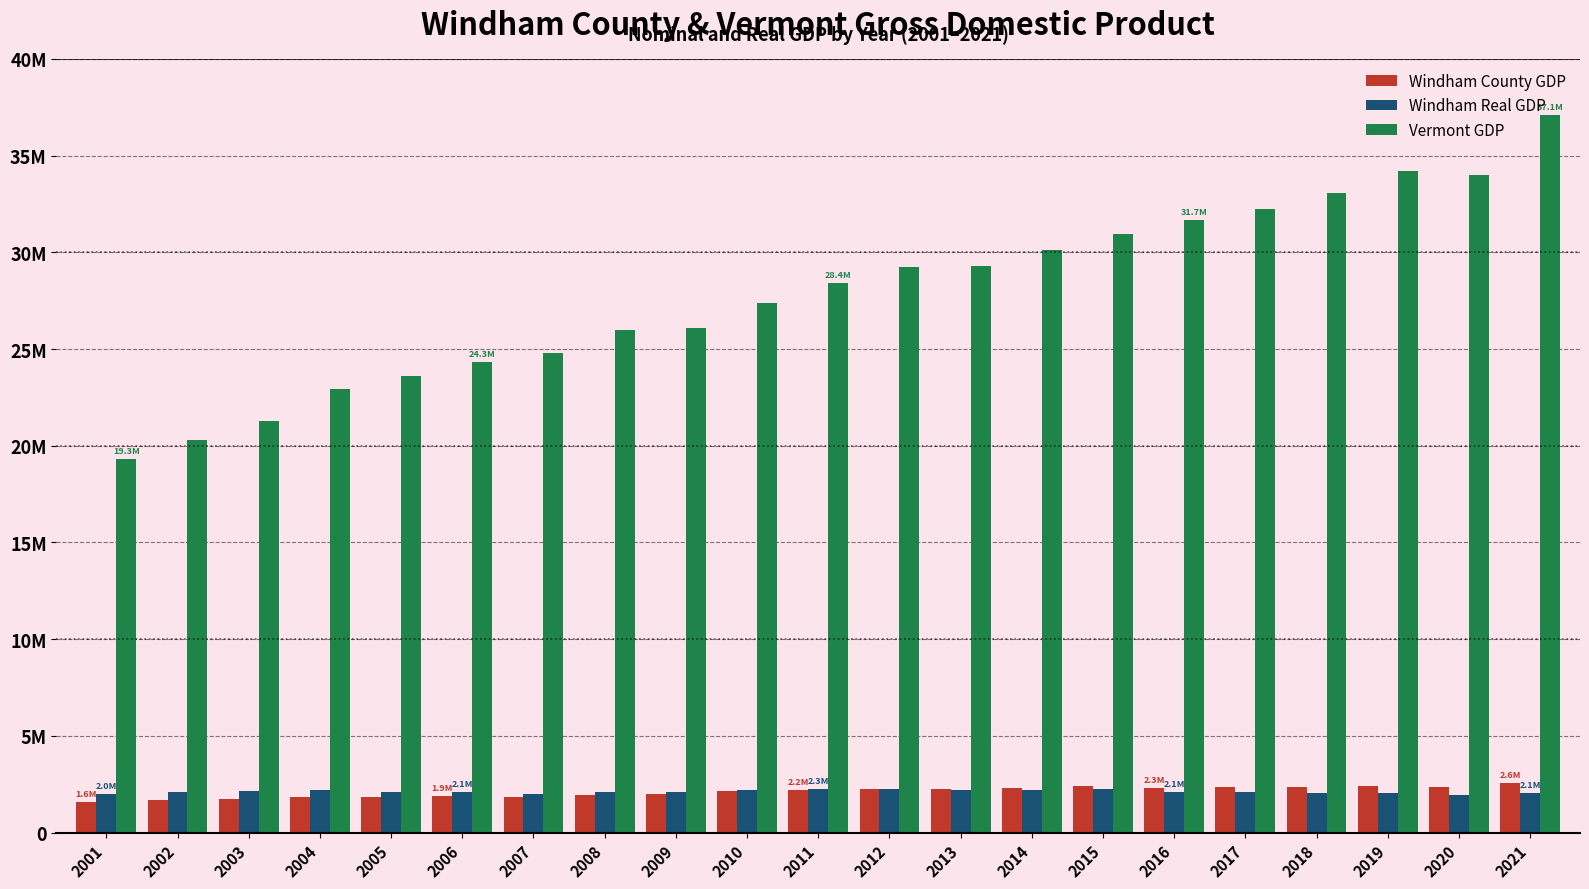

What is the difference between the maximum and minimum values in the Windham Real GDP series?

291530